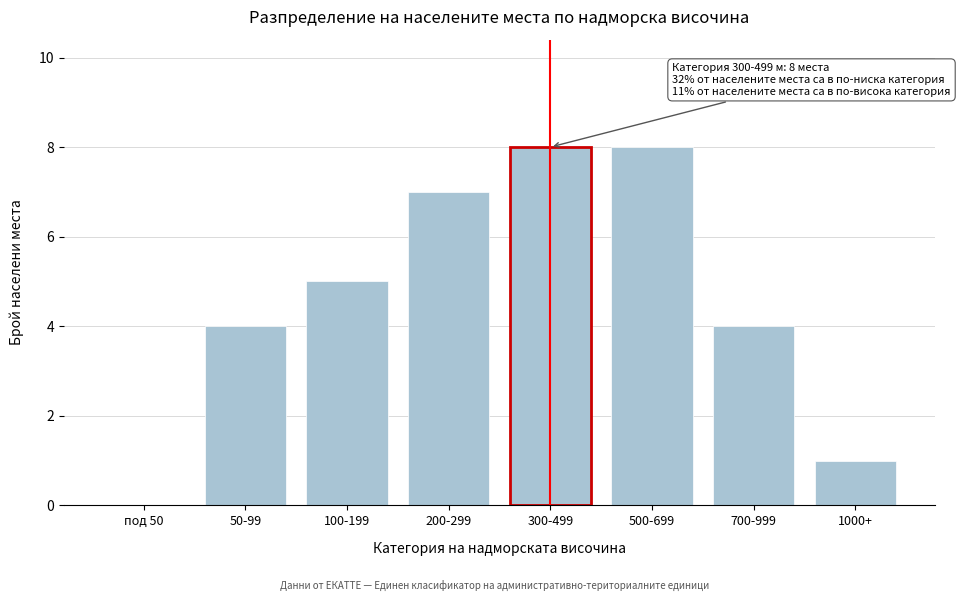

Reading left to right, what are all the values shown in this chart?

под 50=0	50-99=4	100-199=5	200-299=7	300-499=8	500-699=8	700-999=4	1000+=1